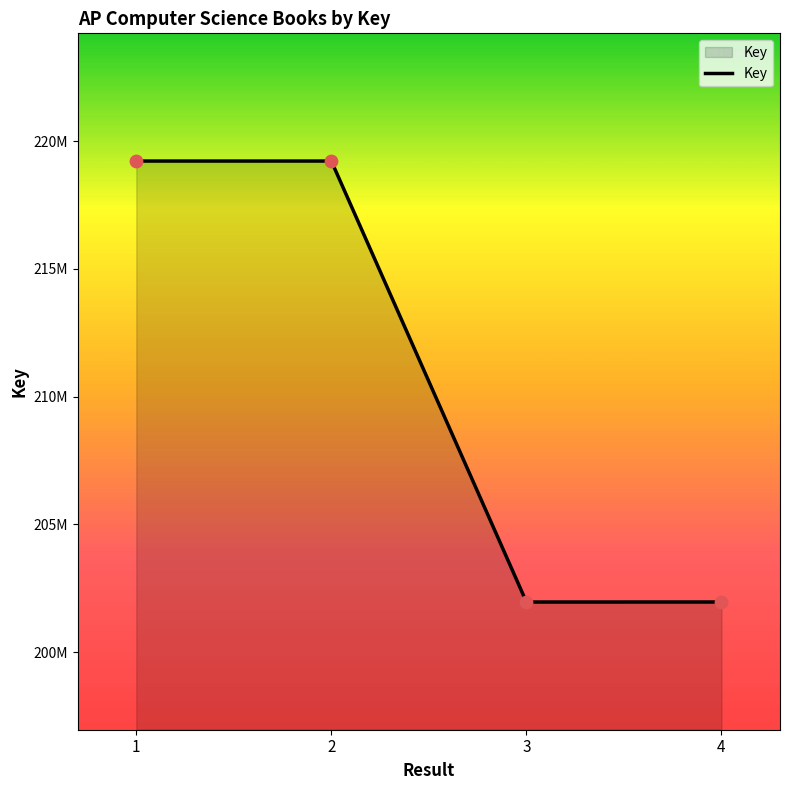

What is the change in value from 1 to 4?

-17264722